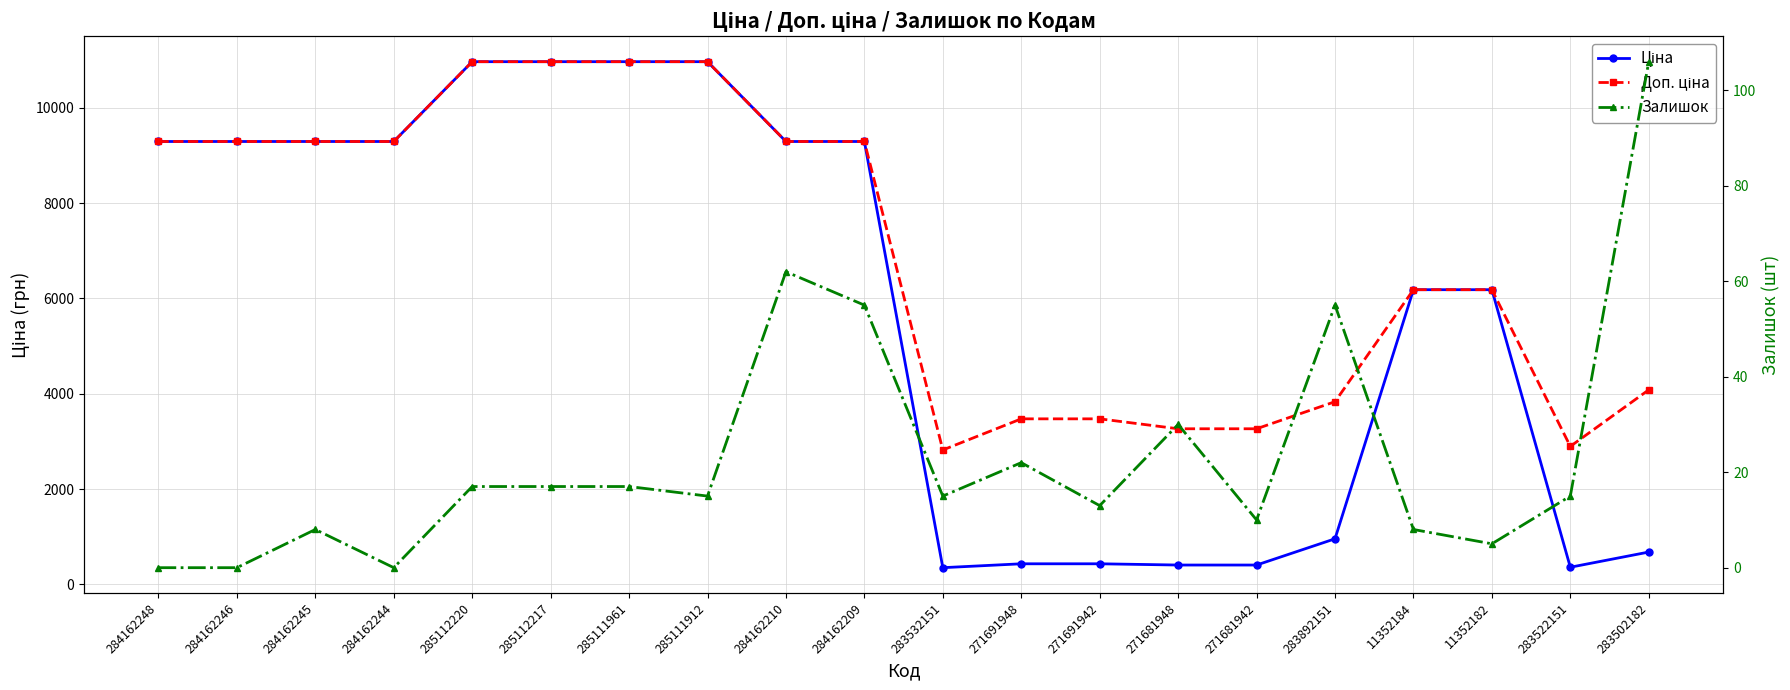

What is the difference between the highest and lowest values at 284162244?

9290.5